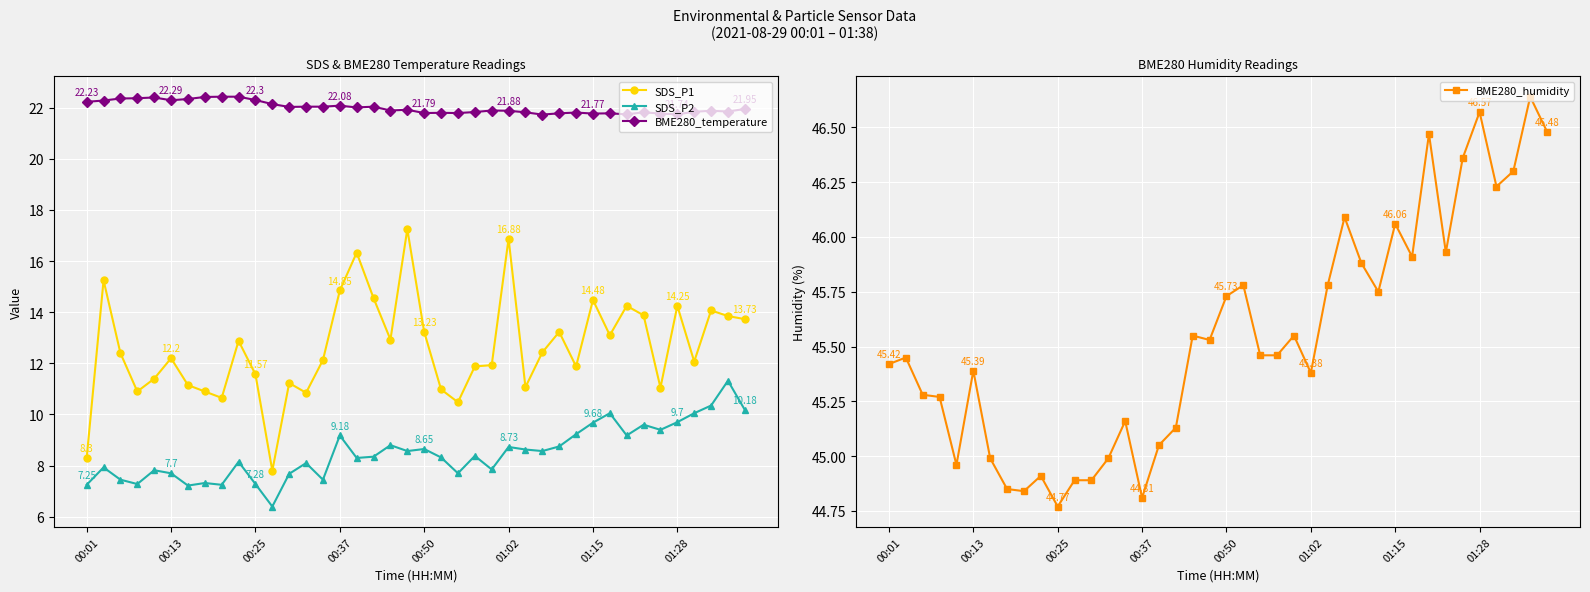

True or false: SDS_P2 has more than 1 points higher than both neighbors.

True